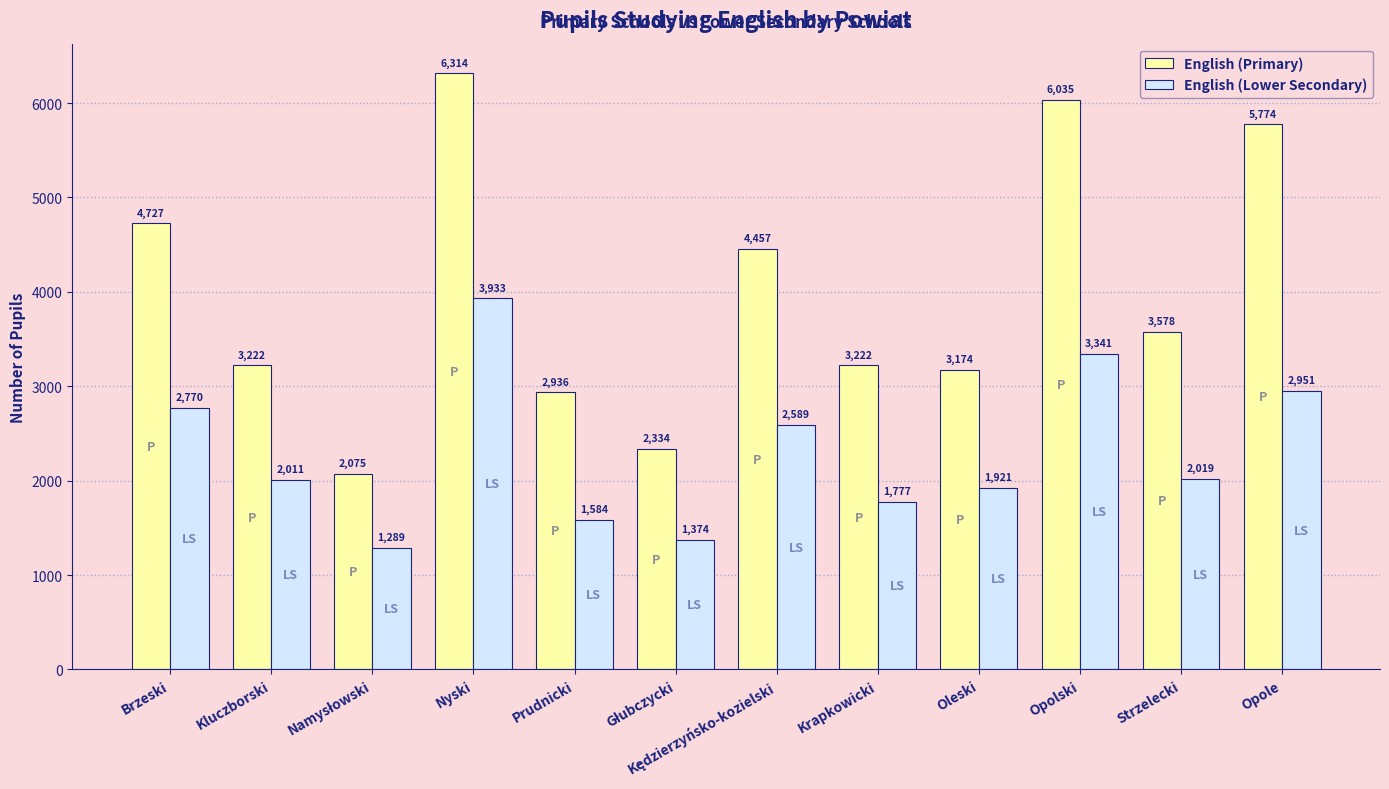

Where does the English (Primary) series first go above 3578?

Brzeski